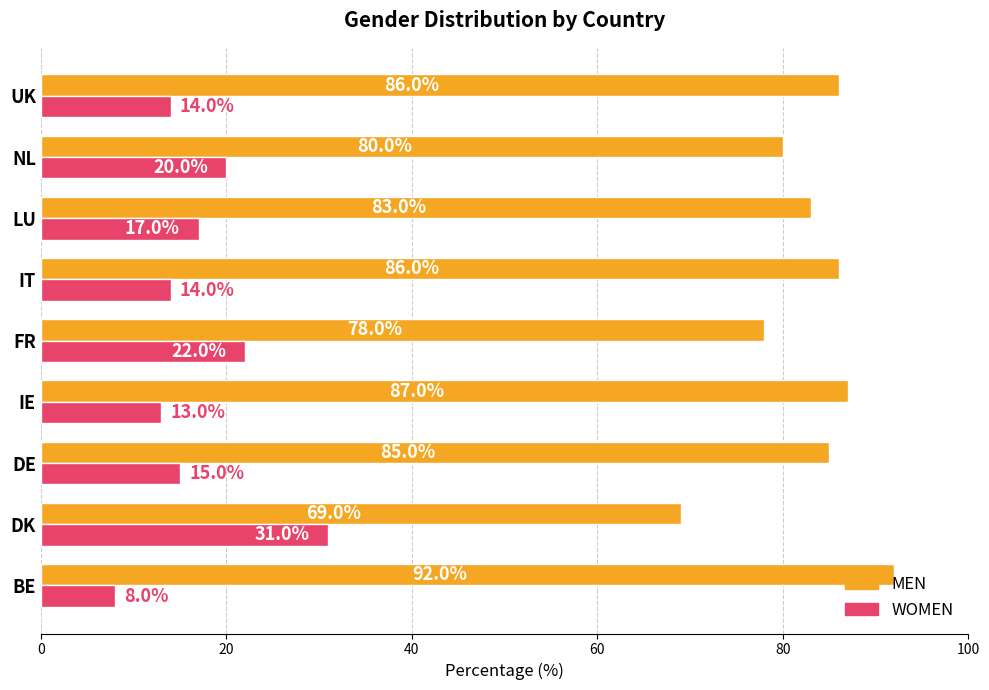

List the series in order of their peak value, highest first.

MEN, WOMEN